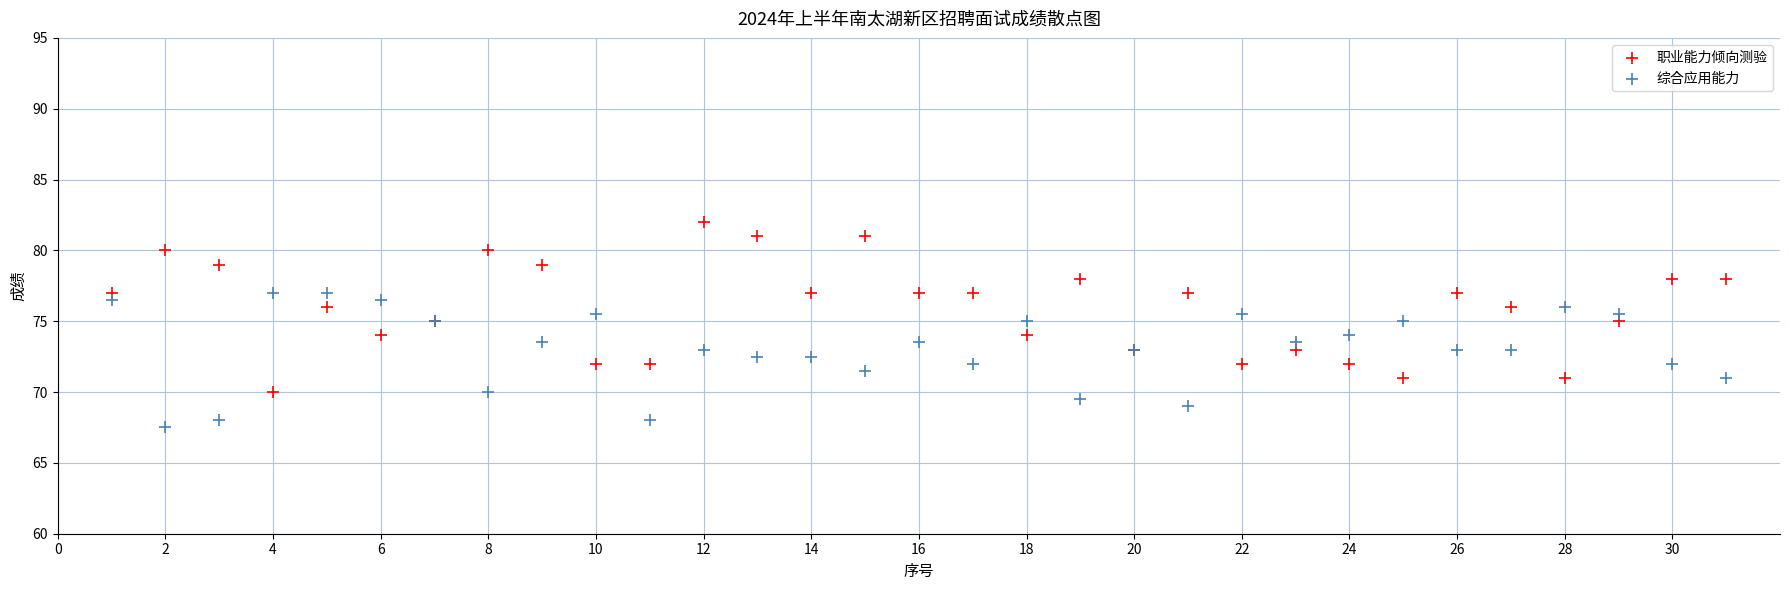

Which series contains the highest Y value?

职业能力倾向测验